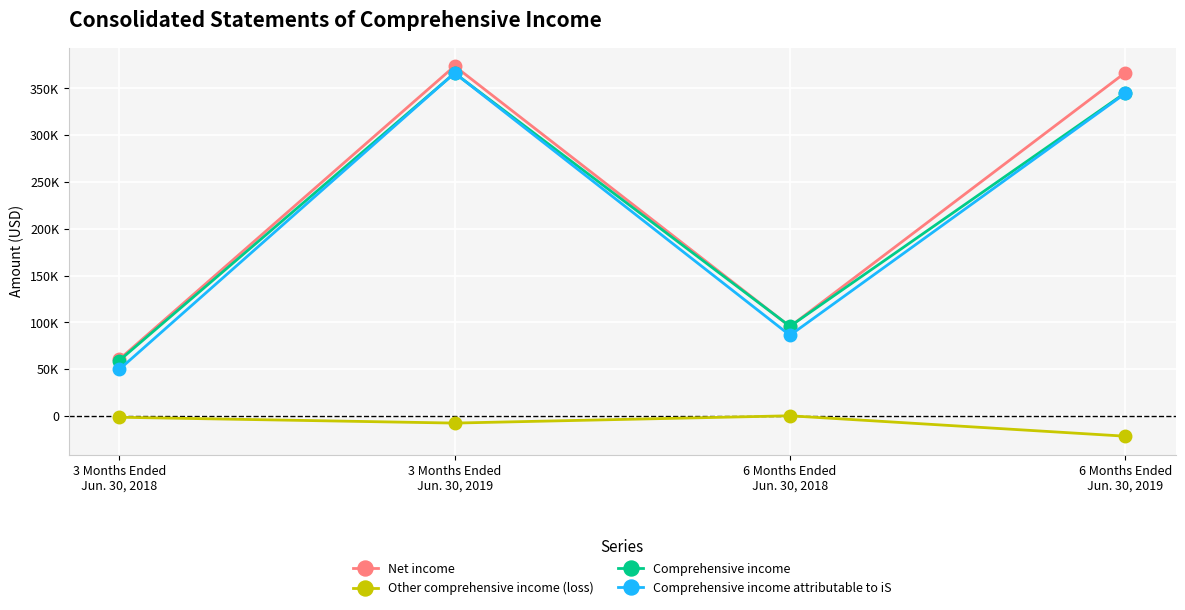

Which series has the largest total across all categories?

Net income